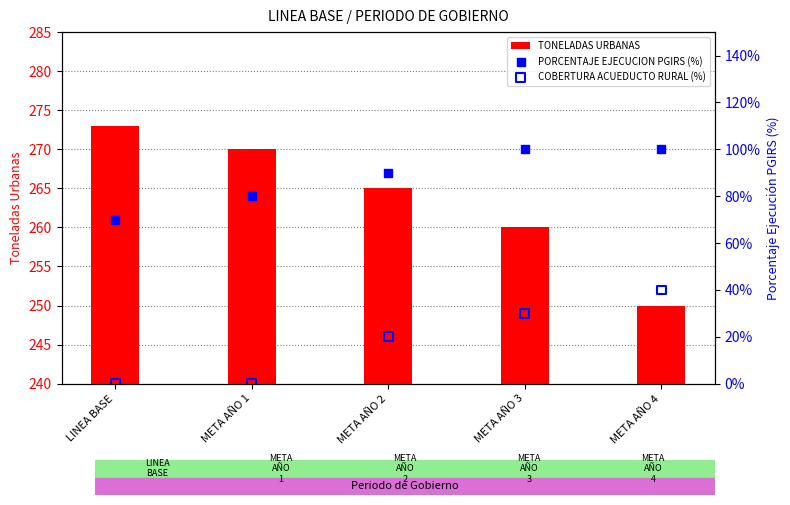

At how many categories does at least one series exceed 160?

5